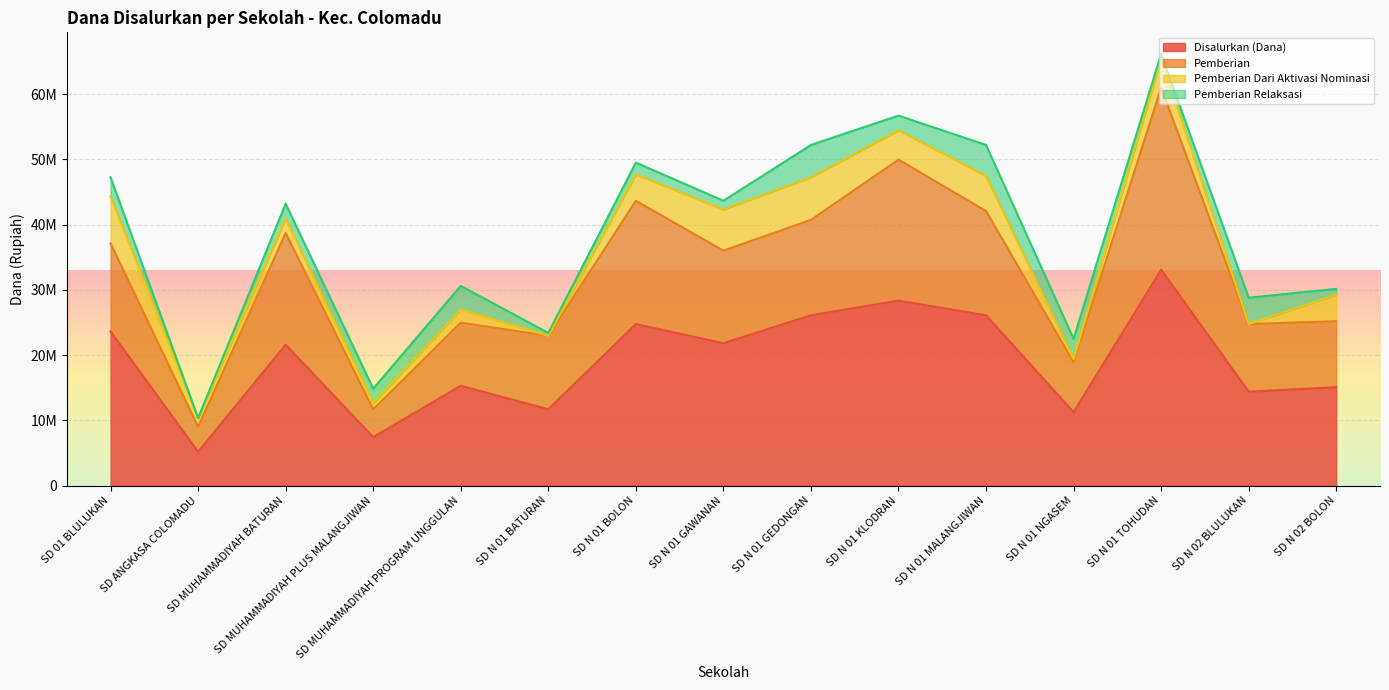

List the series in order of their peak value, highest first.

Disalurkan (Dana), Pemberian, Pemberian Dari Aktivasi Nominasi, Pemberian Relaksasi